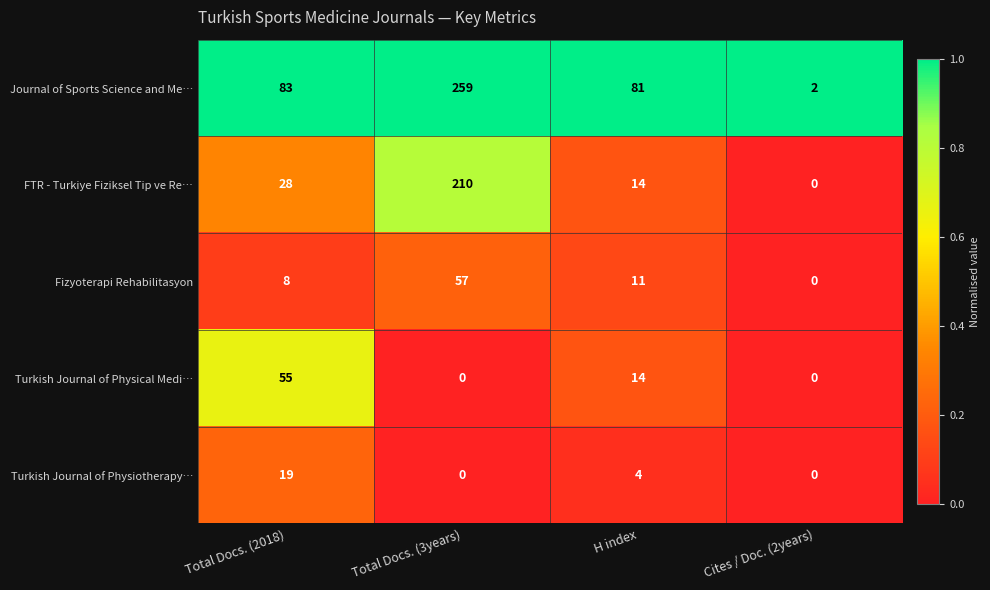

What is the average value of the Fizyoterapi Rehabilitasyon series?

19